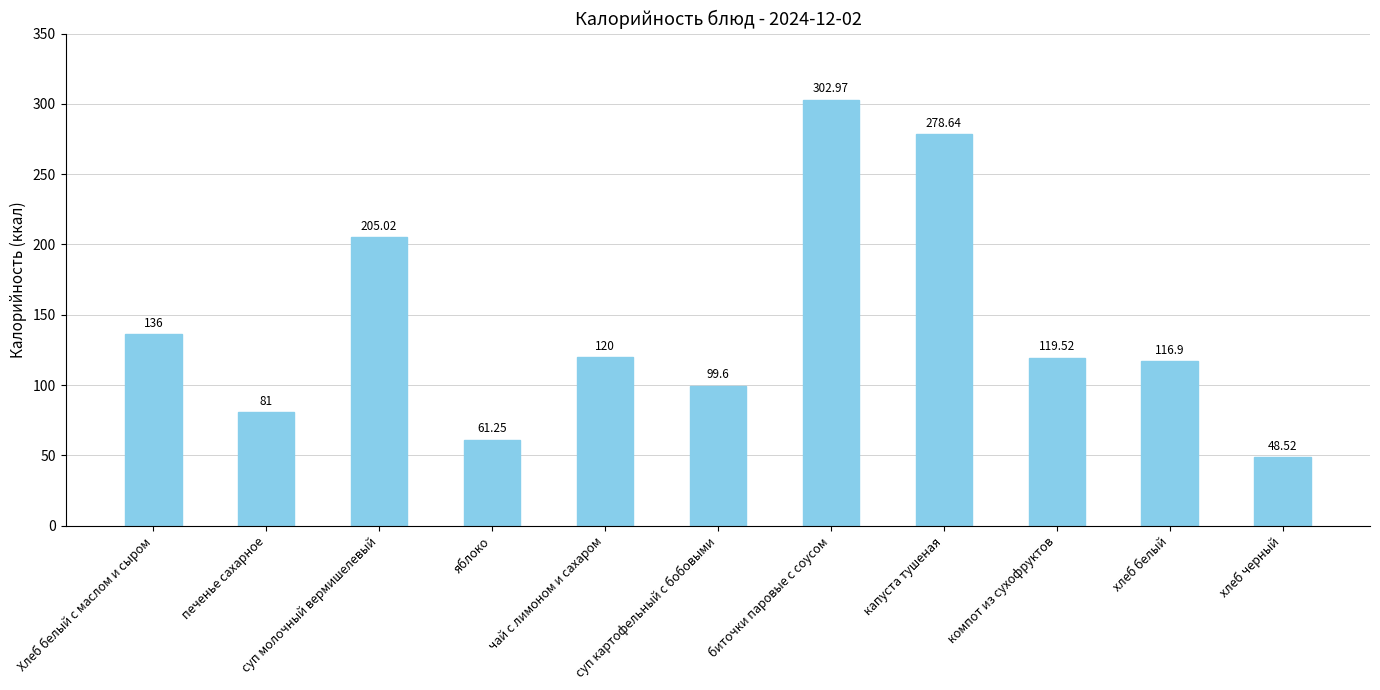

At which label does the data first exceed 119?

Хлеб белый с маслом и сыром